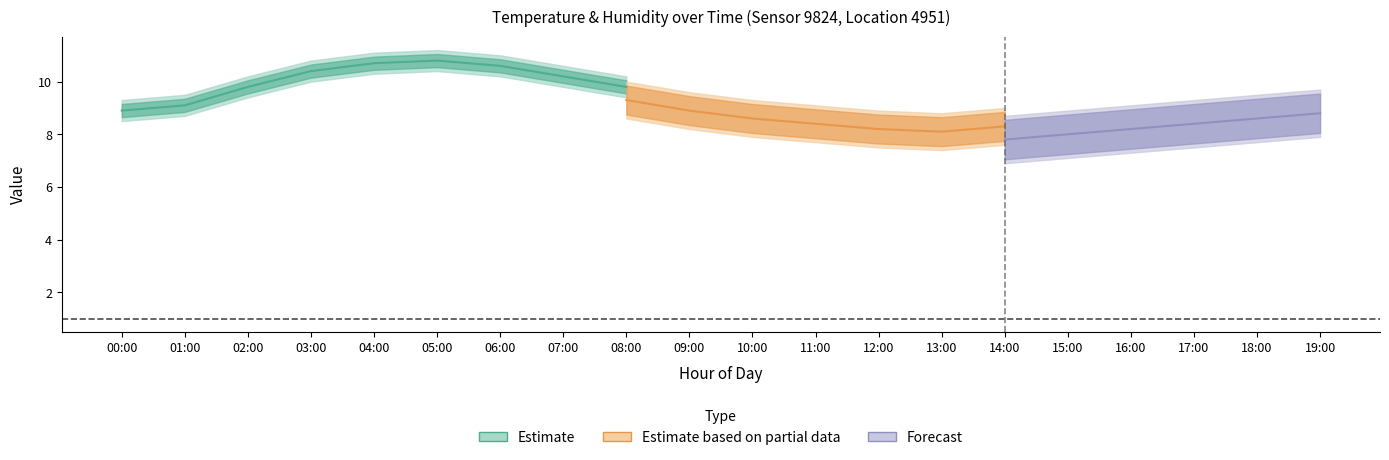

True or false: hum_lower and temperature cross at least once.

False